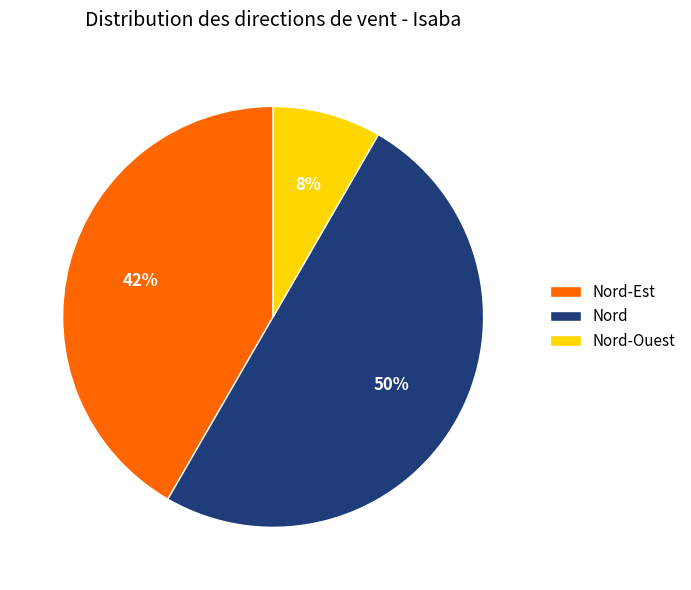

Approximately how many times larger is the value at Nord compared to Nord-Est?

1.2